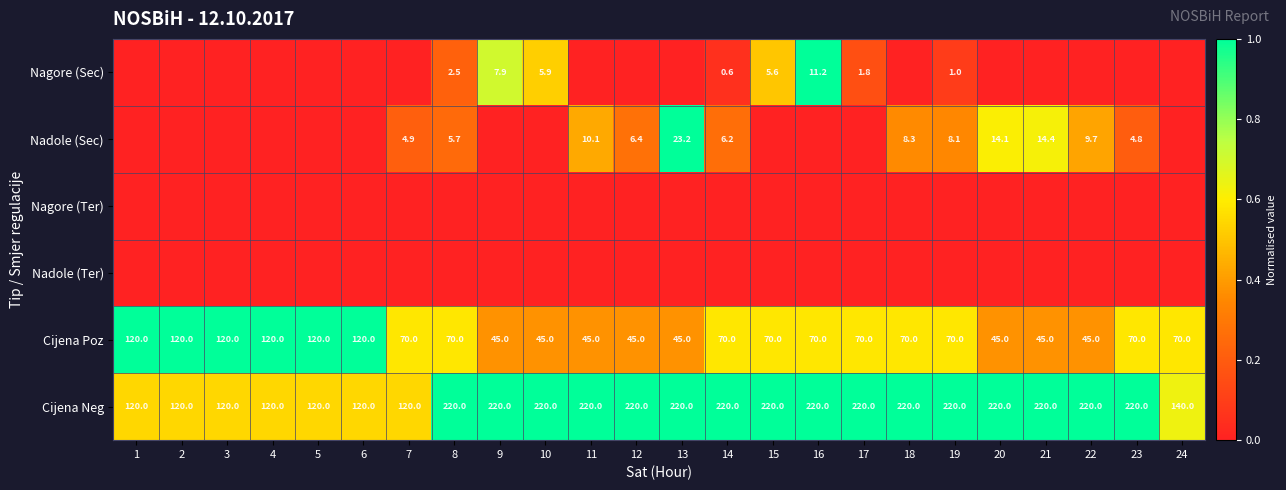

True or false: Cijena Neg has a value of 111.1 at 15.

False